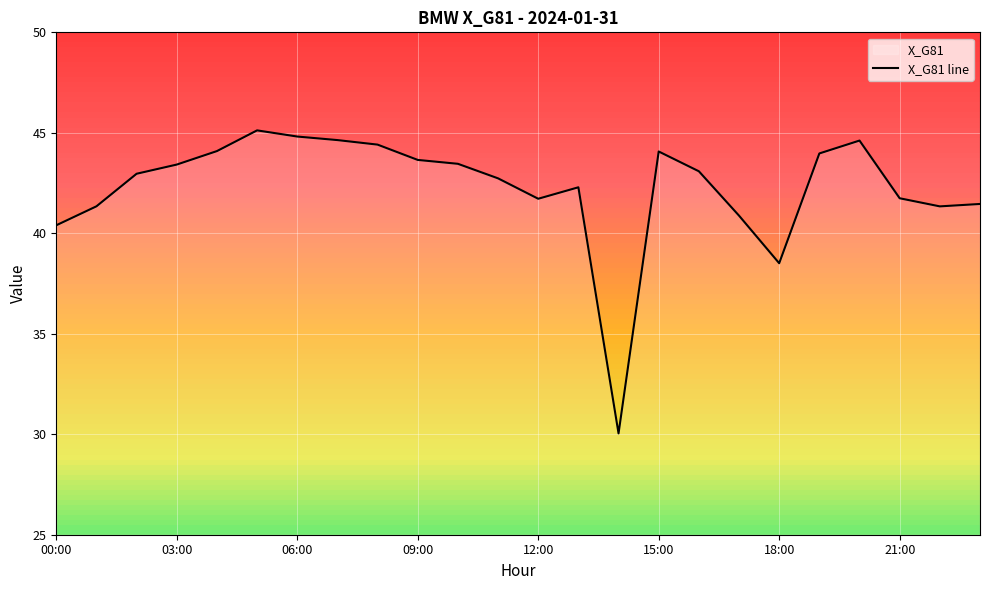

List the labels in order of value, smallest first.

14:00, 18:00, 00:00, 17:00, 22:00, 01:00, 23:00, 12:00, 21:00, 13:00, 11:00, 02:00, 16:00, 03:00, 10:00, 09:00, 19:00, 15:00, 04:00, 08:00, 20:00, 07:00, 06:00, 05:00